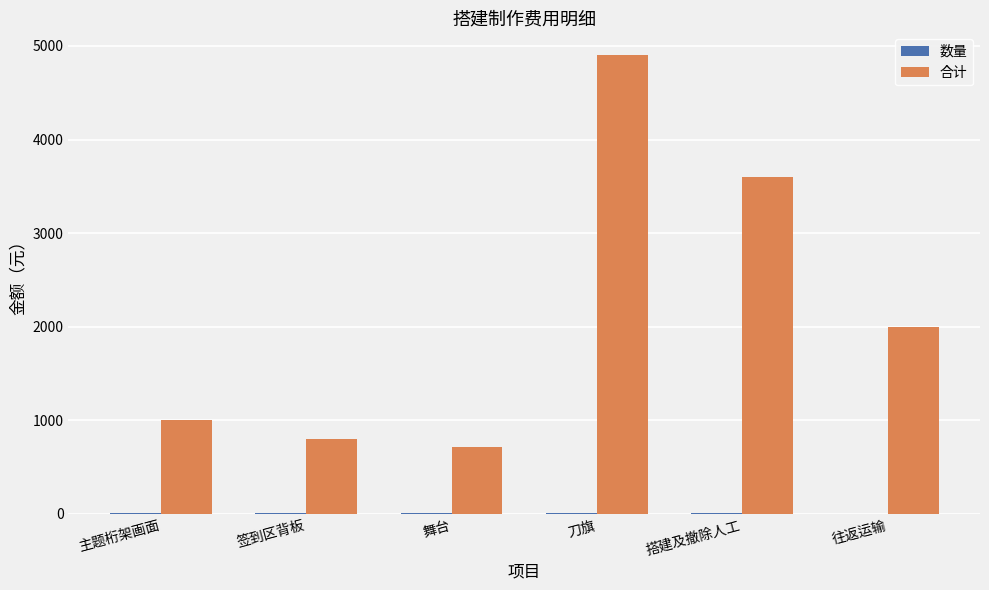

Is it true that 合计 equals 3179.2 at 往返运输?

False